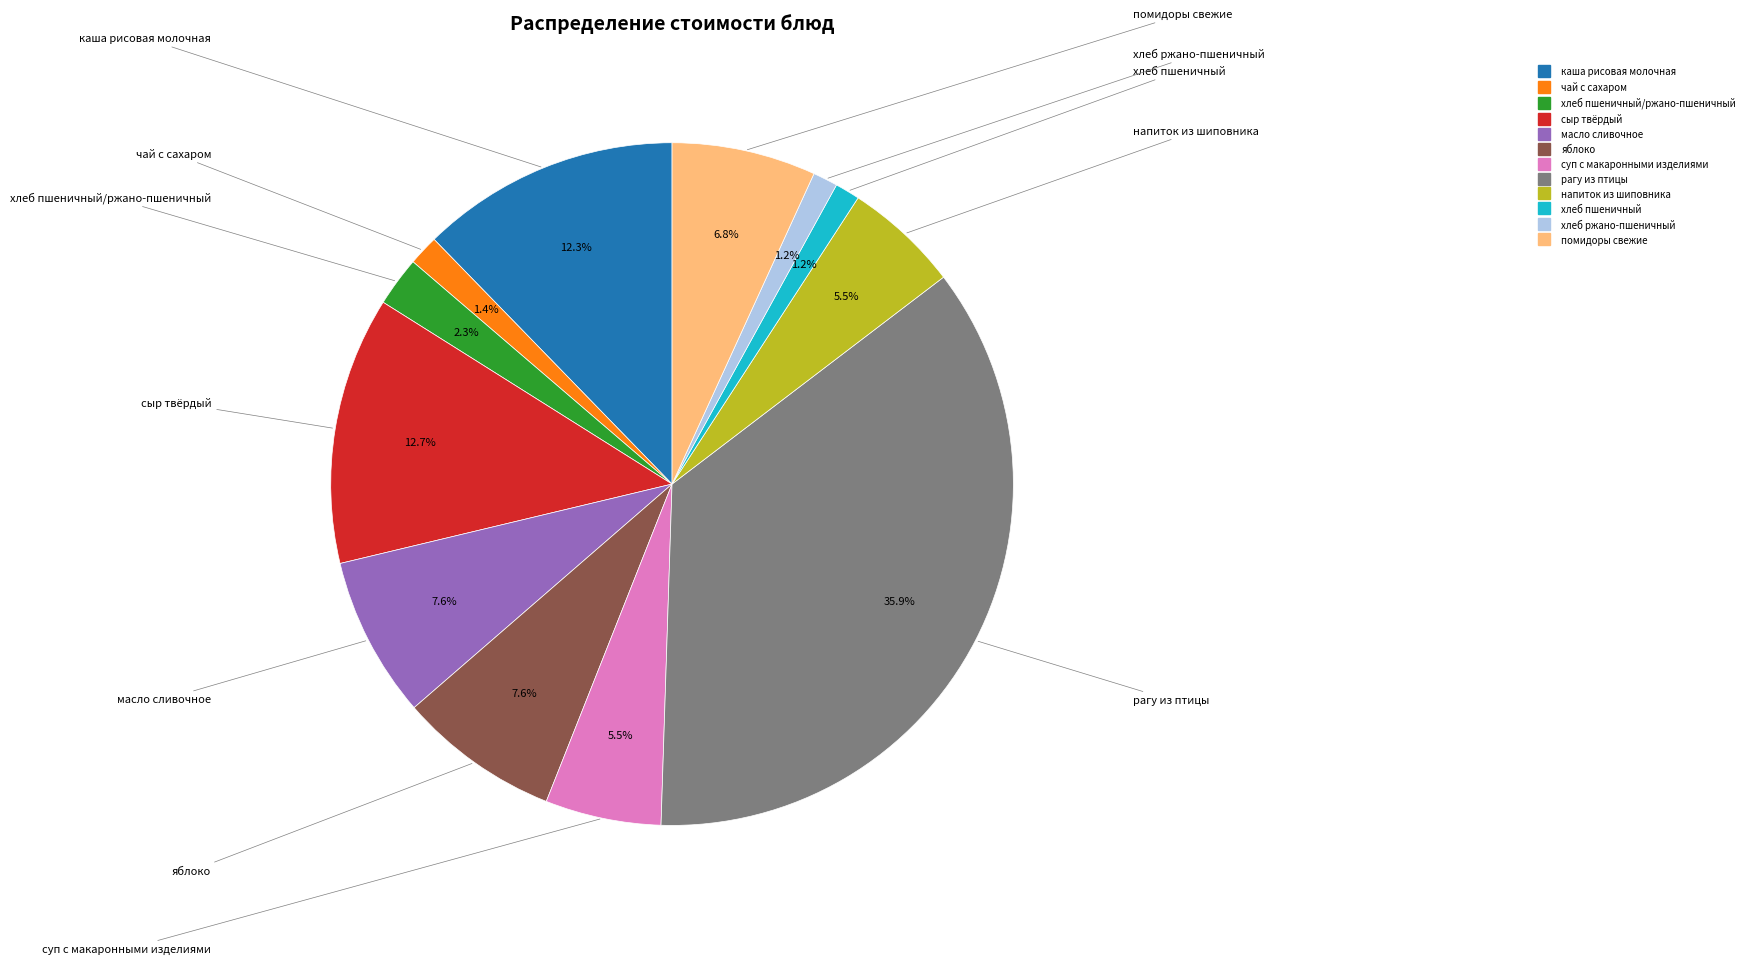

Does any single category account for the majority?

No